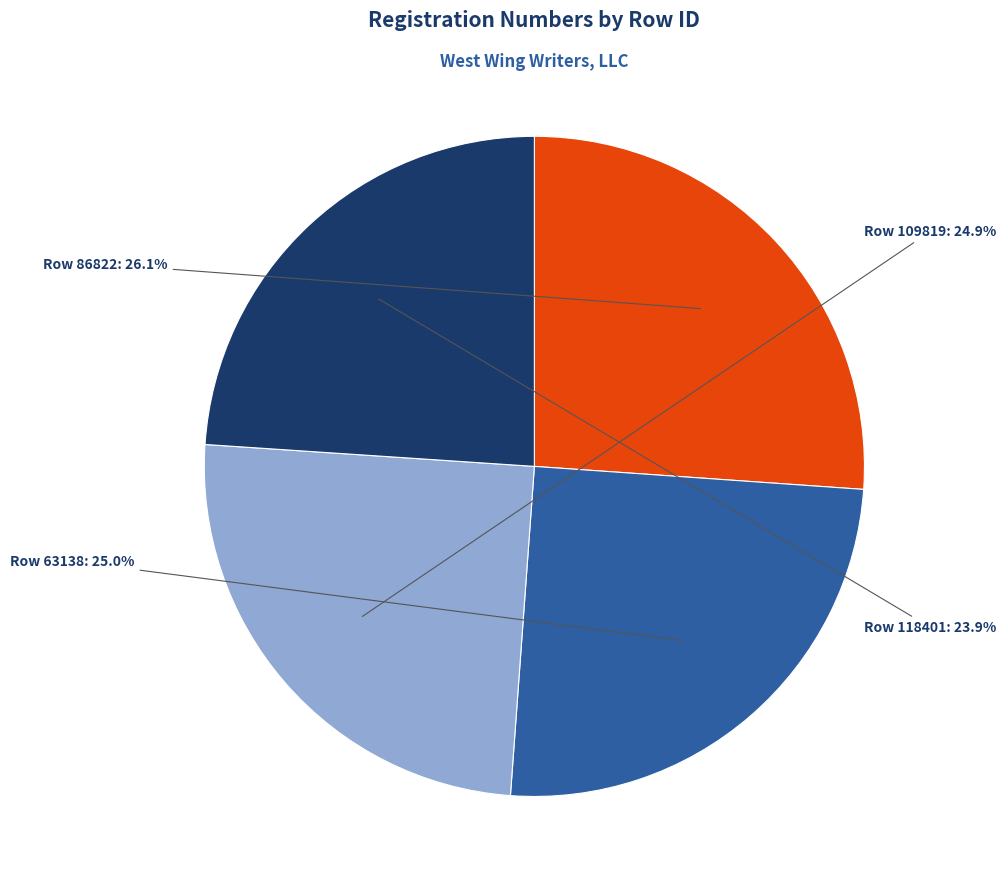

Does any single category account for the majority?

No